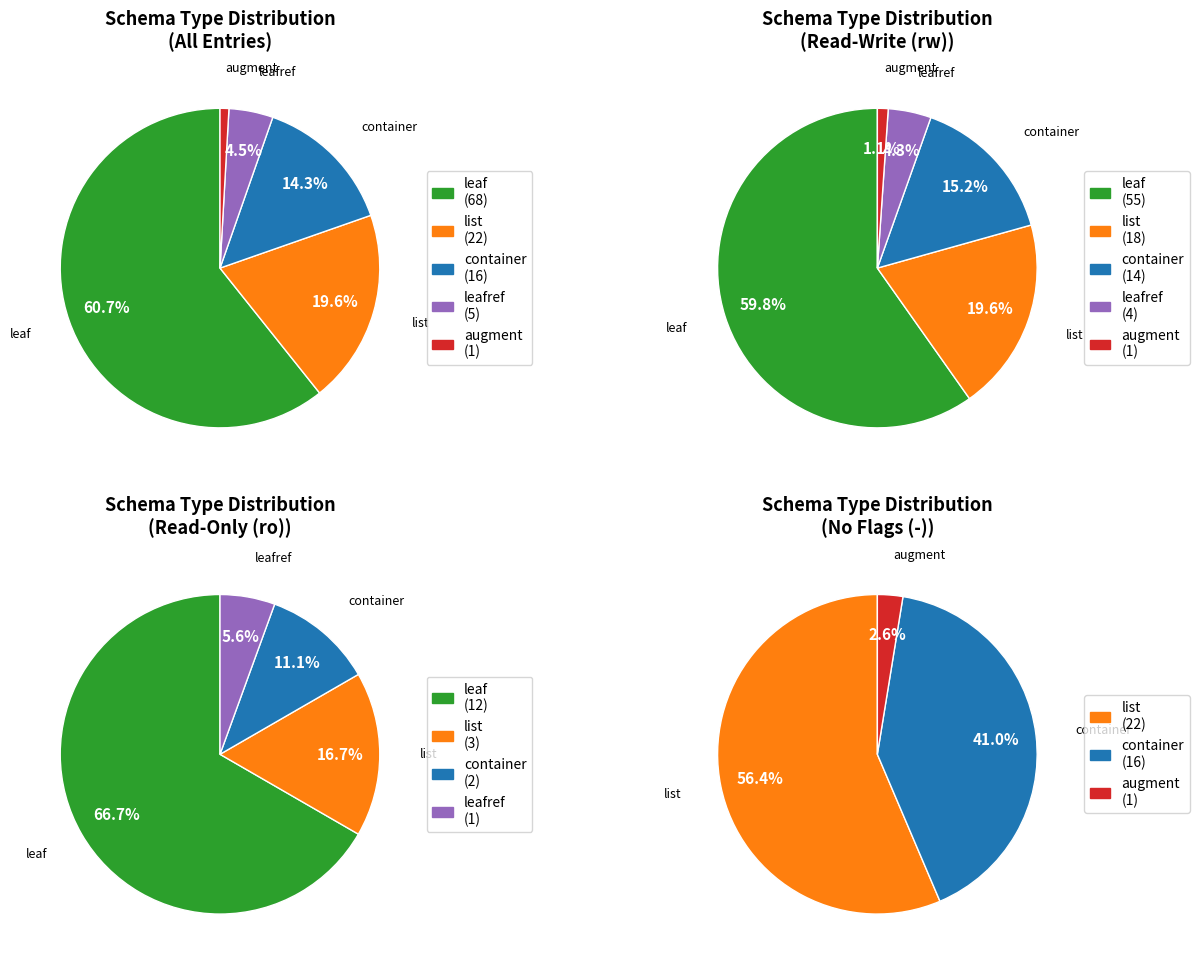

True or false: list accounts for 20% of the total.

True